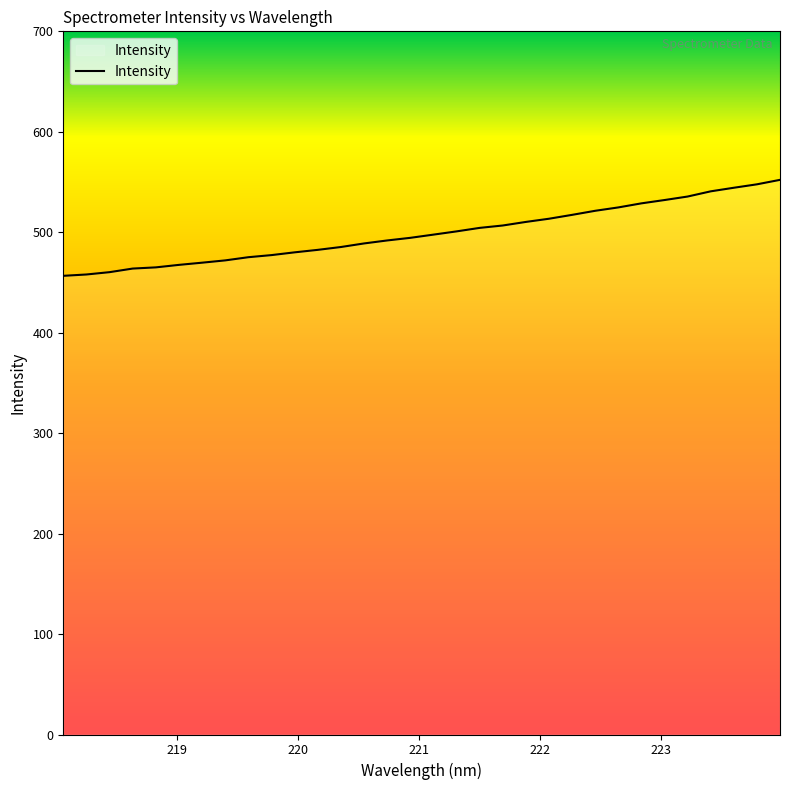

Count the number of categories in the chart.

32